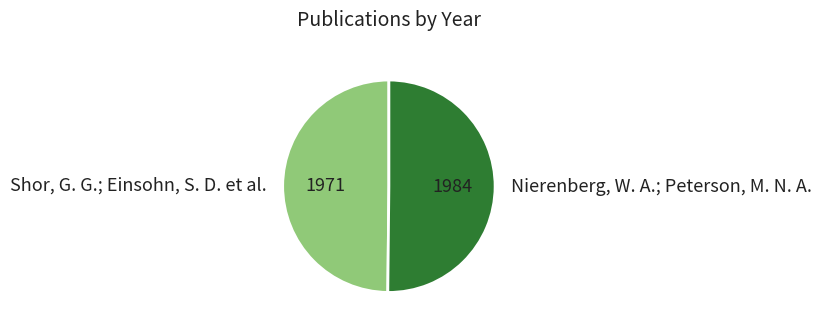

Combined, do Shor, G. G.; Einsohn, S. D. et al. and Nierenberg, W. A.; Peterson, M. N. A. account for over 50%?

Yes